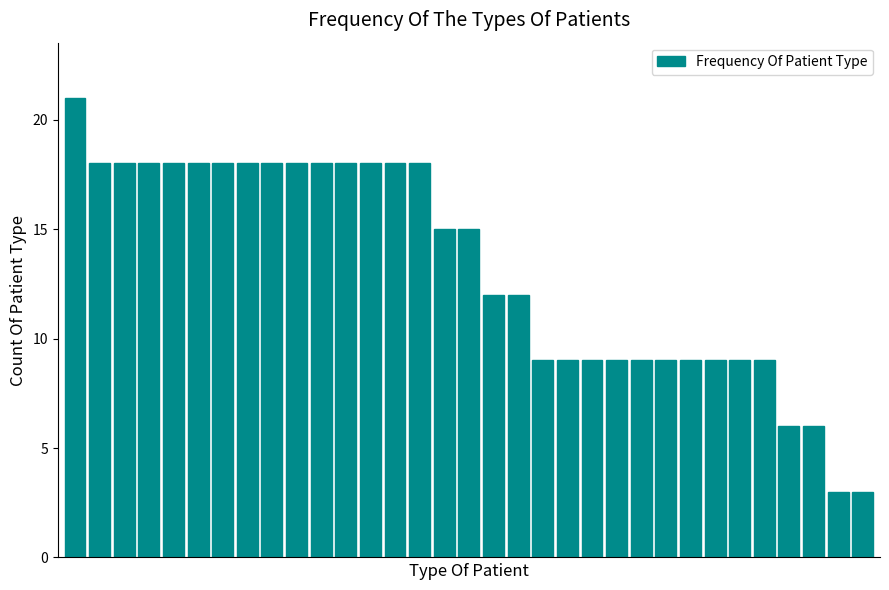

Are the bars horizontal?

No